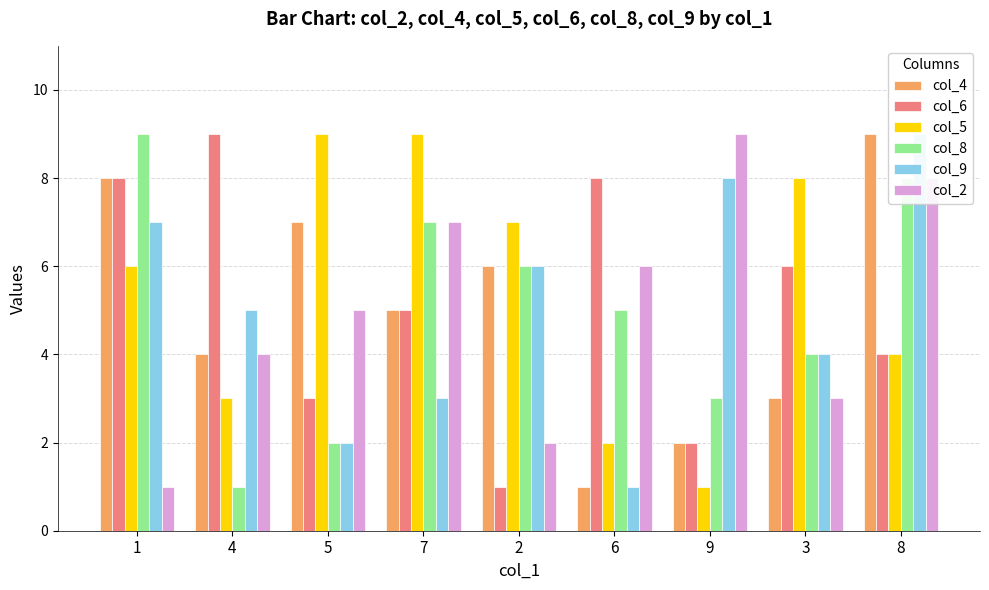

Between 4 and 9, which series saw the biggest shift?

col_6